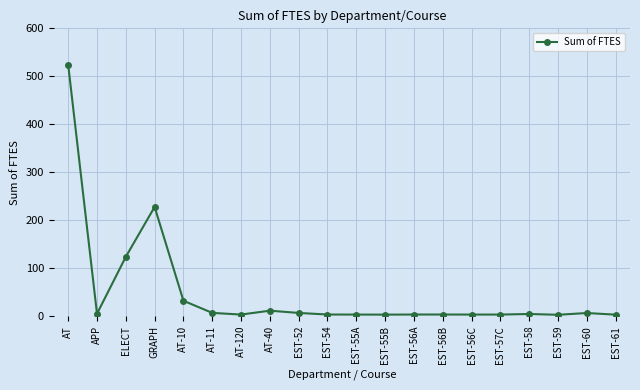

What is the difference between the second highest and minimum values?

224.9